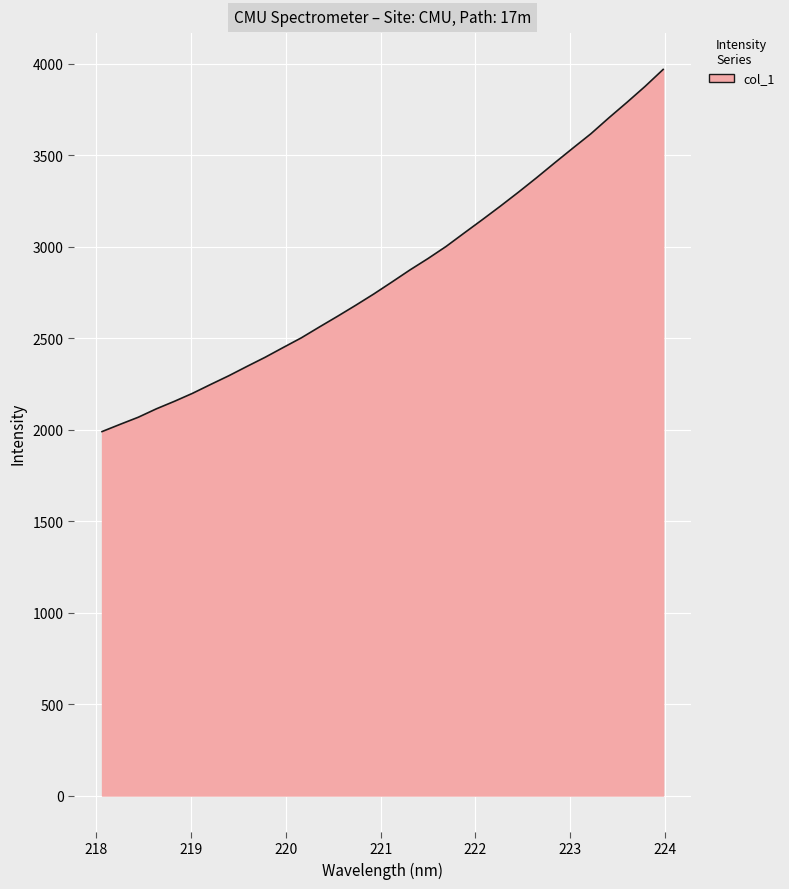

What is the maximum value shown in the chart?

3969.3